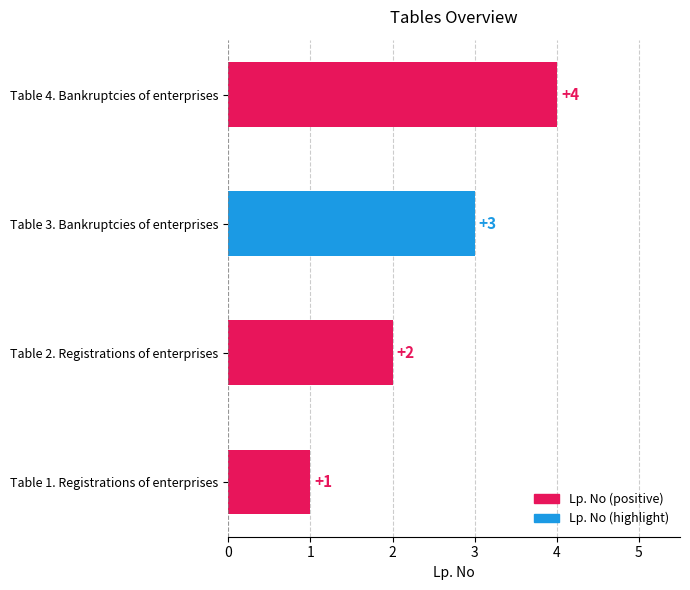

Approximately how many times larger is the value at Table 3. Bankruptcies of enterprises compared to Table 2. Registrations of enterprises?

1.5